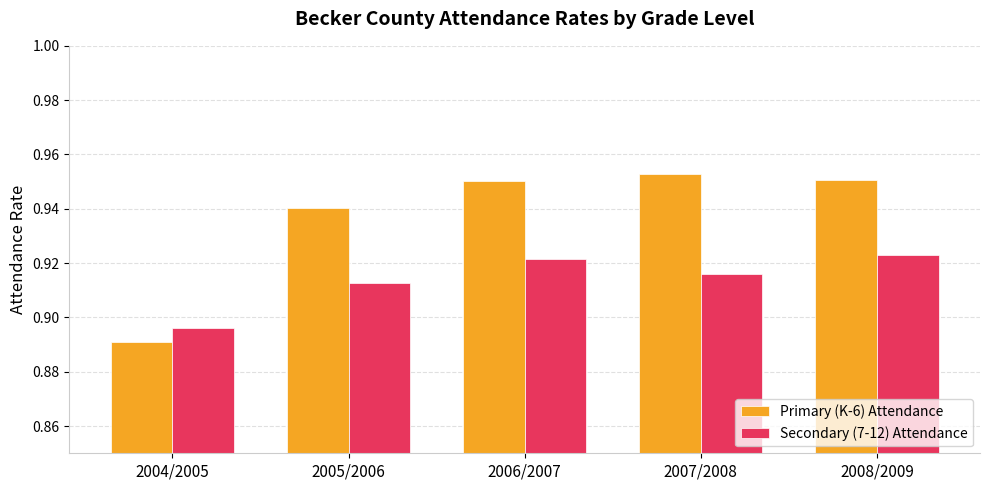

How many data points does each series have?

5